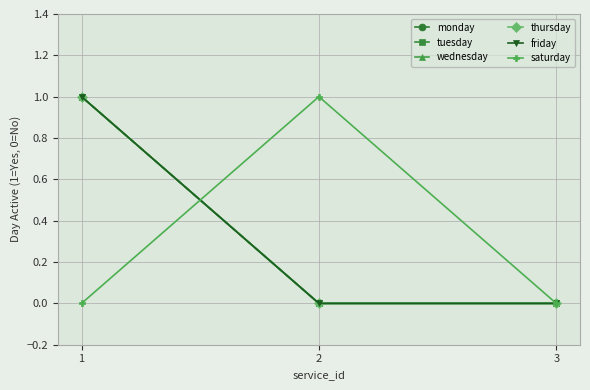

Does the chart have visible grid lines?

Yes